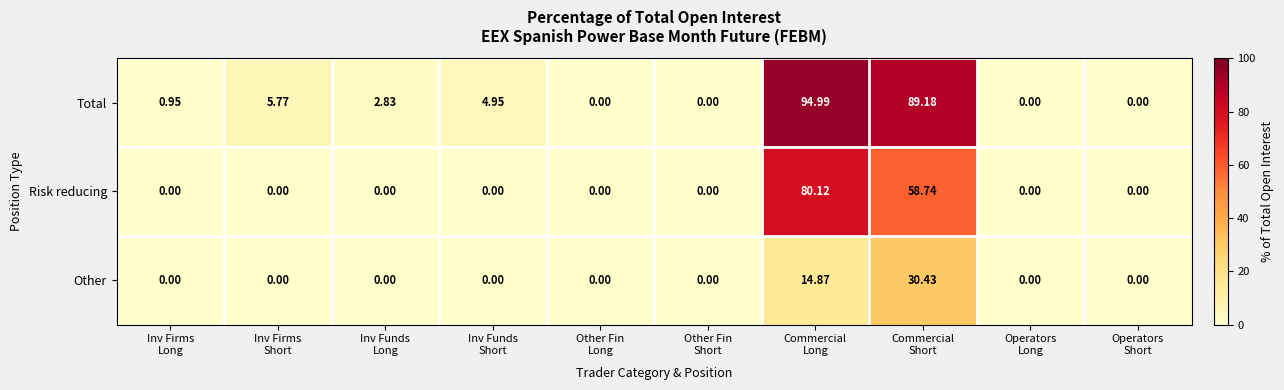

Which series has the largest range (max minus min)?

Total